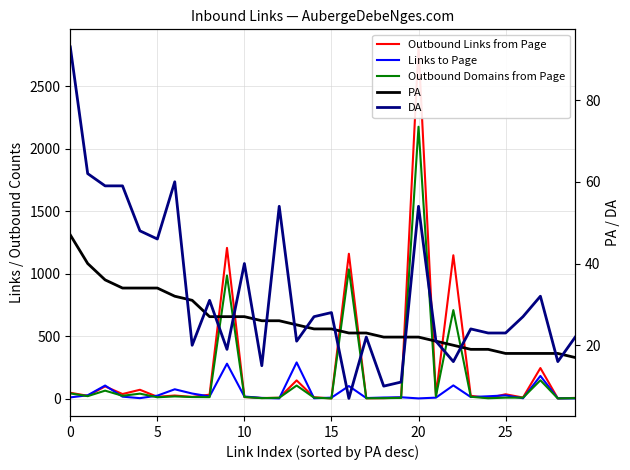

What is the value of the PA point at the 20th from the left?

22